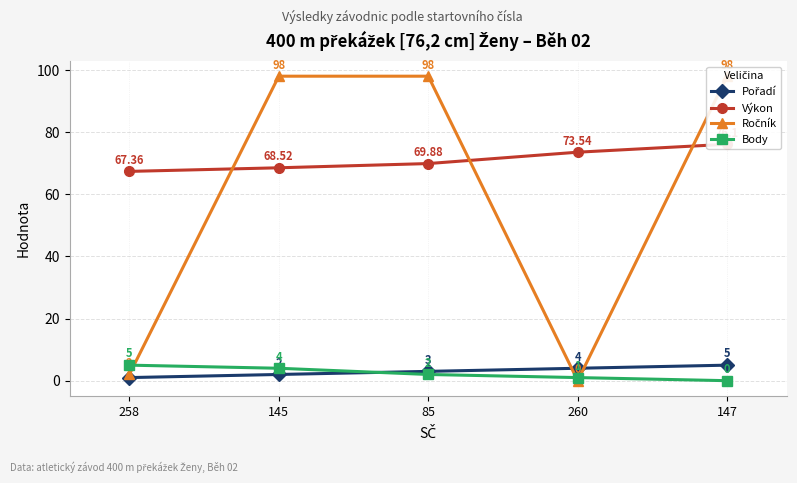

What are all the series names shown in the legend?

Pořadí, Výkon, Ročník, Body